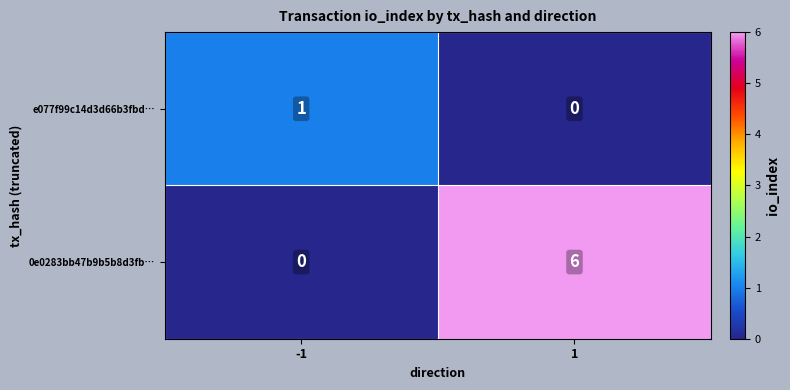

List the labels in order of e077f99c14d3d66b3fbd… value, smallest first.

1, -1